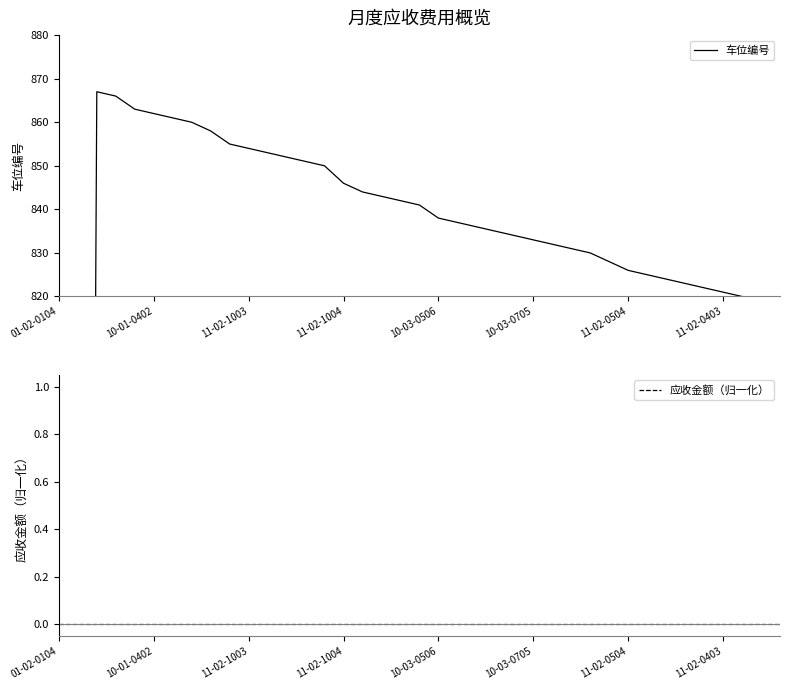

True or false: 车位编号 and 应收金额（归一化） intersect in this chart.

False